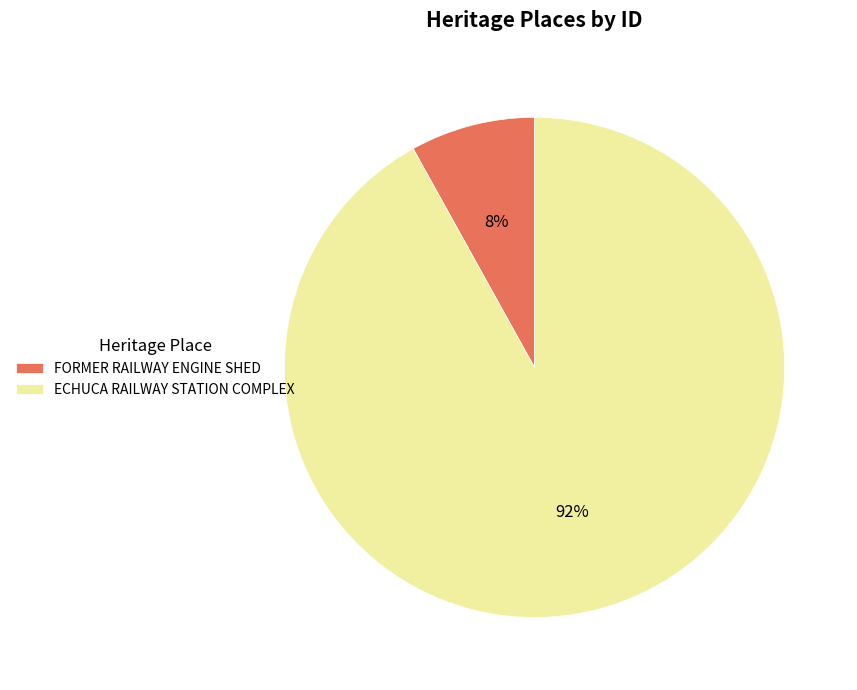

Does any single category account for the majority?

Yes